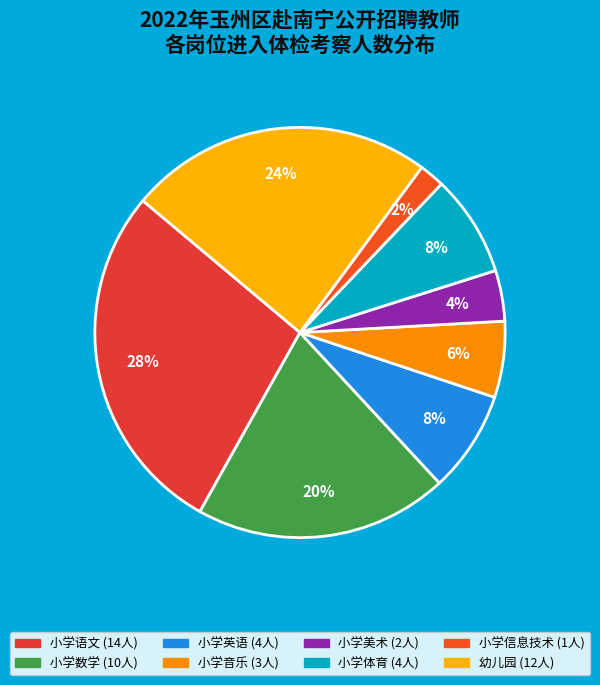

What percentage is NOT represented by 小学语文?

72.0%